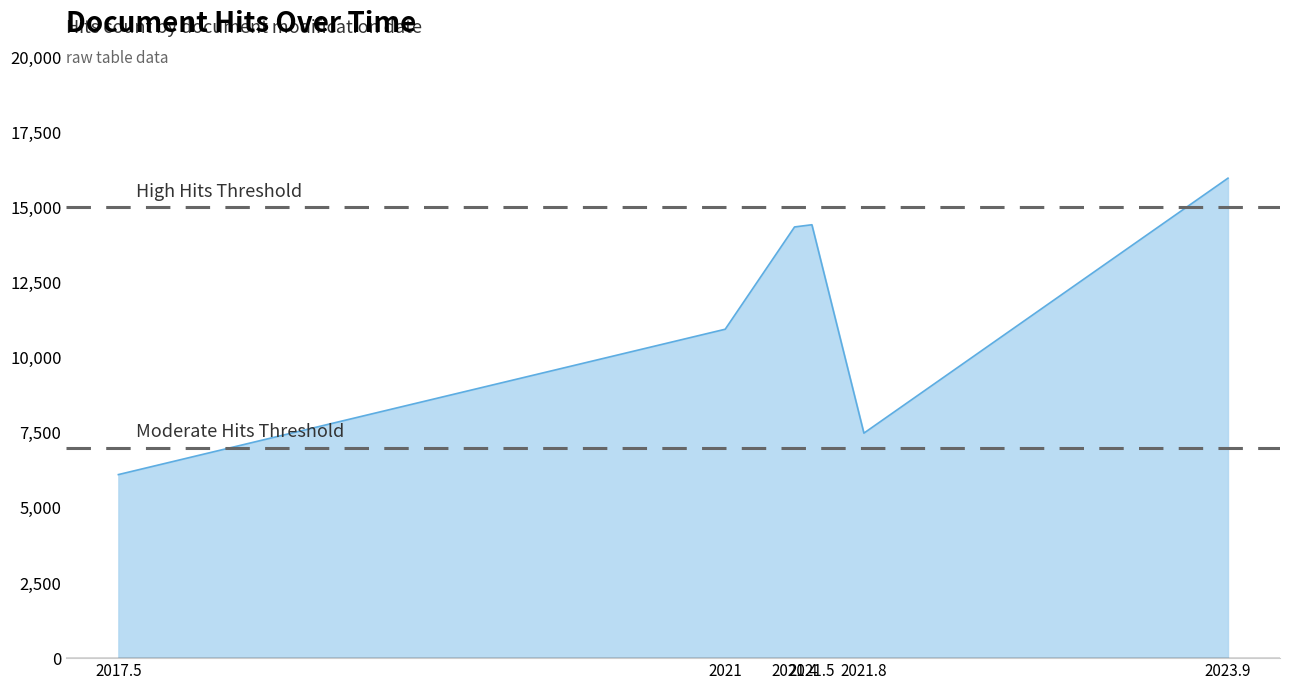

How many interior local valleys (lower than both neighbors) does the data have?

1